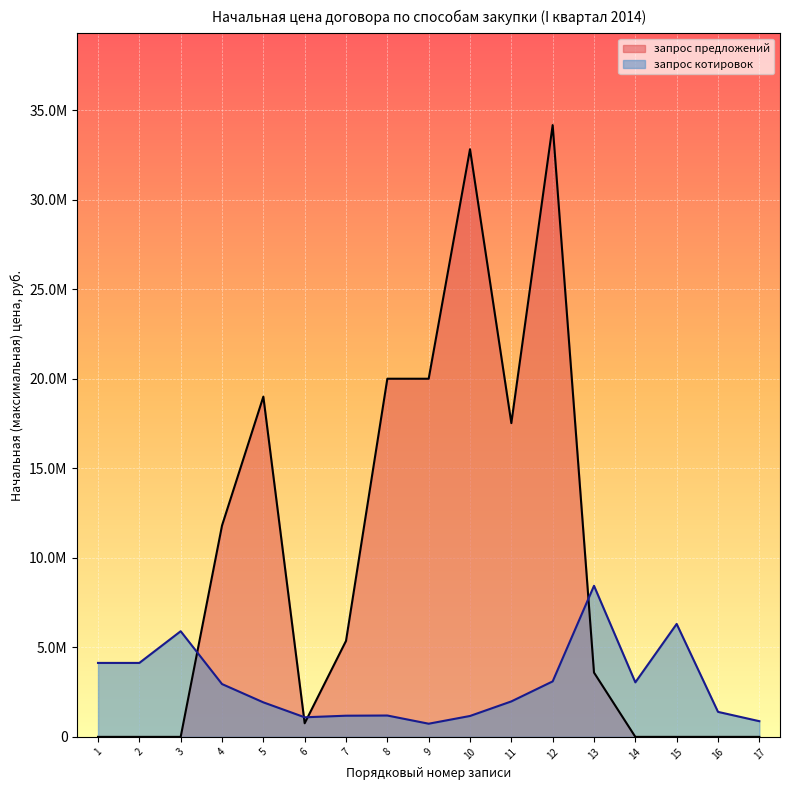

What is the approximate value at 5?

1927904.0